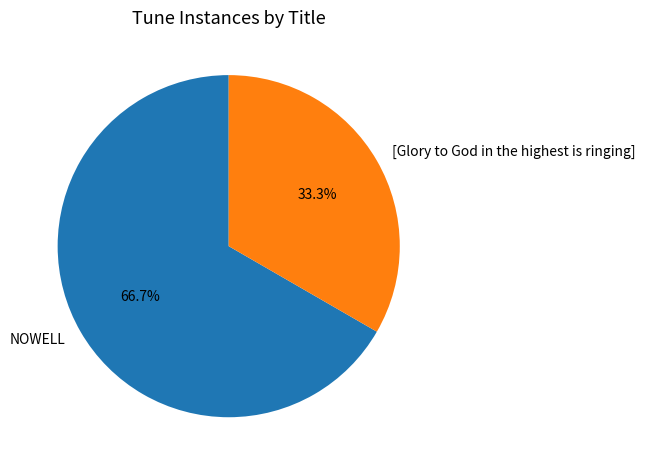

Which has a higher value, [Glory to God in the highest is ringing] or NOWELL?

NOWELL